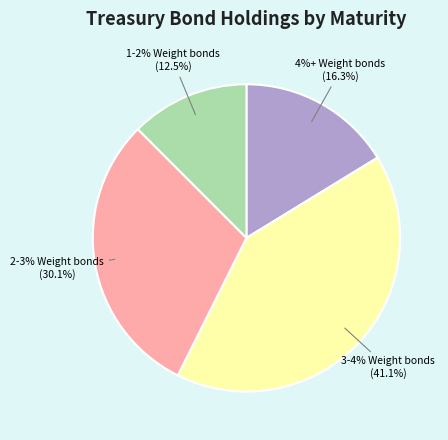

The 15/Aug/2053 slice represents 1% of the pie. True or false?

False